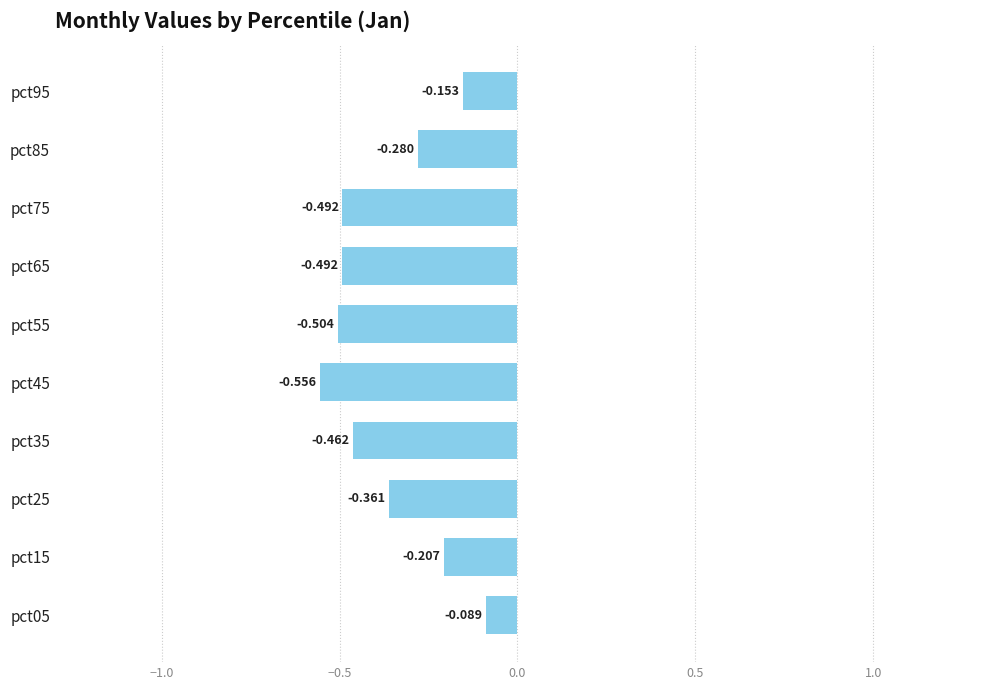

Does the chart contain any negative values?

Yes